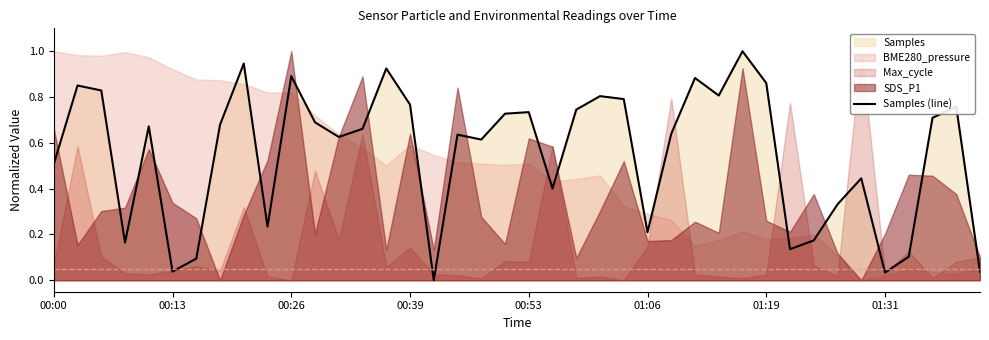

Reading left to right, extract all data points from this chart.

0.5	0.9	0.8	0.2	0.7	0.0	0.1	0.7	0.9	0.2	0.9	0.7	0.6	0.7	0.9	0.8	0.0	0.6	0.6	0.7	0.7	0.4	0.7	0.8	0.8	0.2	0.6	0.9	0.8	1.0	0.9	0.1	0.2	0.3	0.4	0.0	0.1	0.7	0.8	0.0